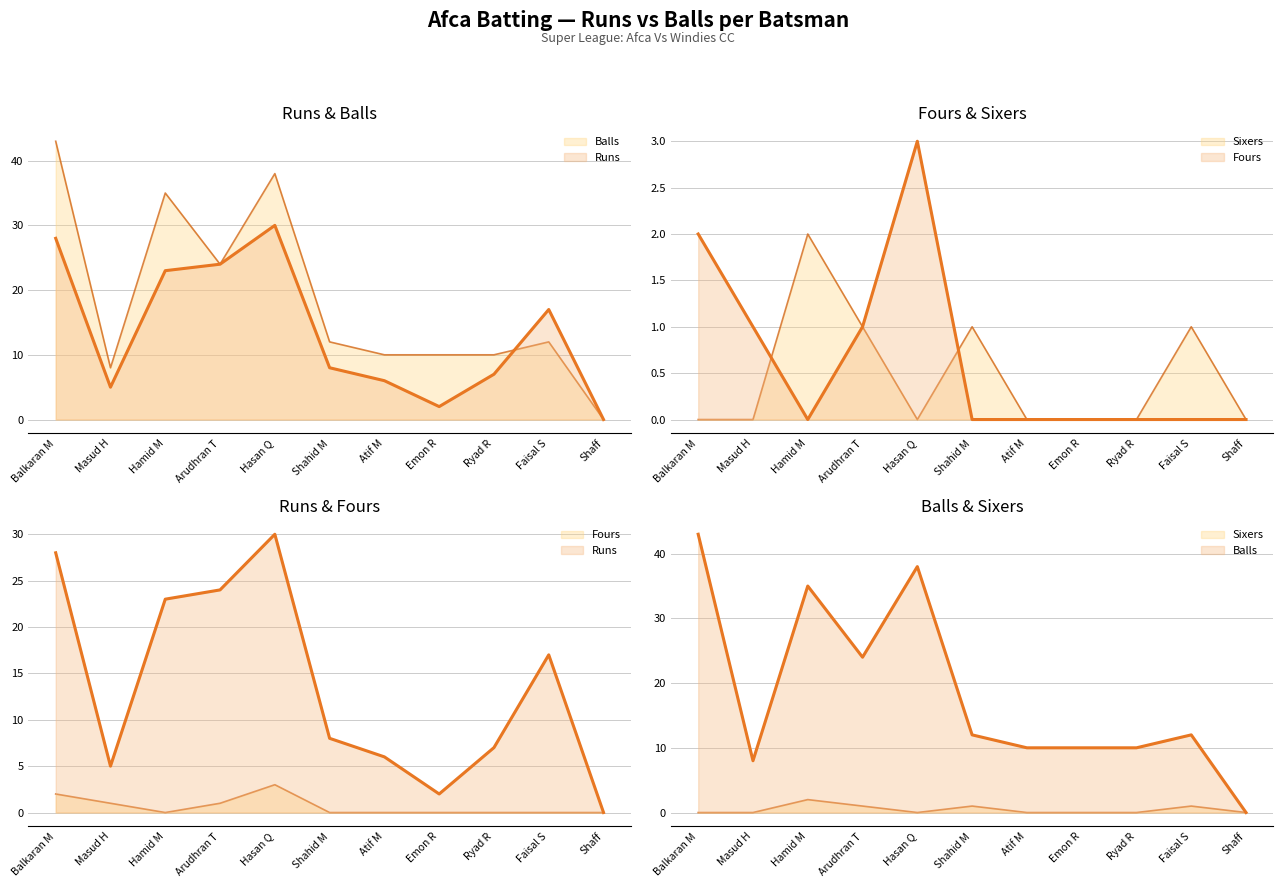

True or false: Runs and Balls cross at least once.

True